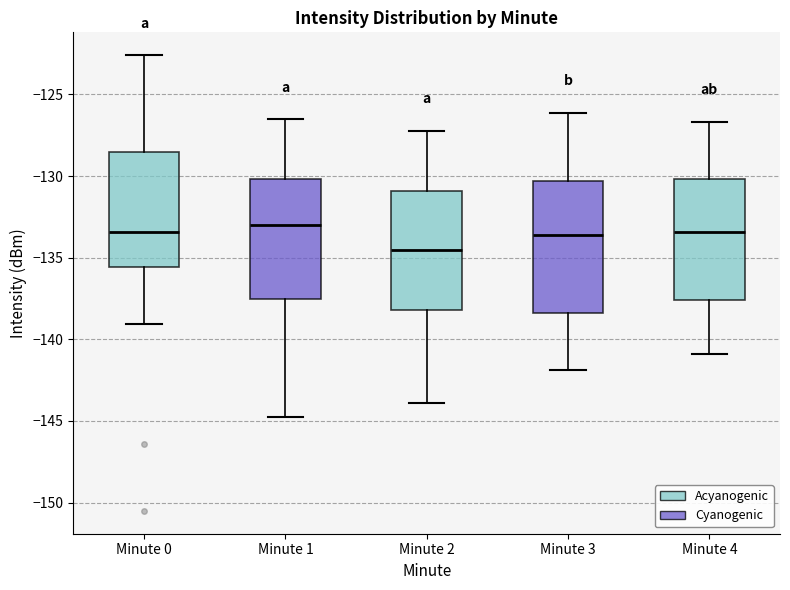

Reading left to right, read every box against the y-axis: the position of its median line, the range the box covers, and the ends of its whiskers. The values are not printed on the chart, so give them approximately, as read against the axis.

Minute 0: median -133.5, box -135.5 to -128.5, whiskers -139.0 to -122.5
Minute 1: median -133.0, box -137.5 to -130.0, whiskers -145.0 to -126.5
Minute 2: median -134.5, box -138.0 to -131.0, whiskers -144.0 to -127.0
Minute 3: median -133.5, box -138.5 to -130.5, whiskers -142.0 to -126.0
Minute 4: median -133.5, box -137.5 to -130.0, whiskers -141.0 to -126.5